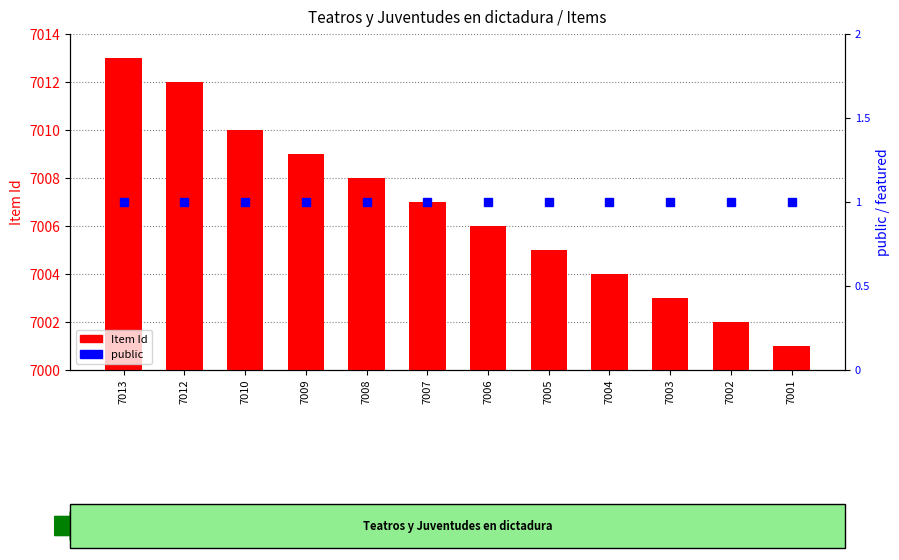

Reading left to right, transcribe all the data shown in this chart.

Item Id: 7013=7013	7012=7012	7010=7010	7009=7009	7008=7008	7007=7007	7006=7006	7005=7005	7004=7004	7003=7003	7002=7002	7001=7001
public: 7013=1	7012=1	7010=1	7009=1	7008=1	7007=1	7006=1	7005=1	7004=1	7003=1	7002=1	7001=1